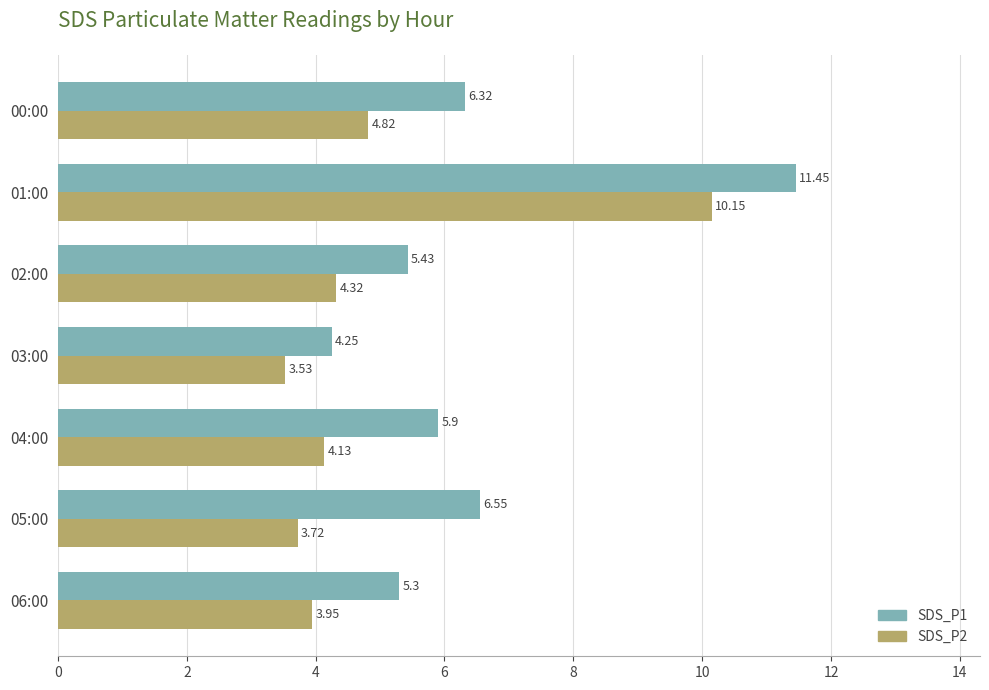

What is the sum of all SDS_P1 values?

45.2